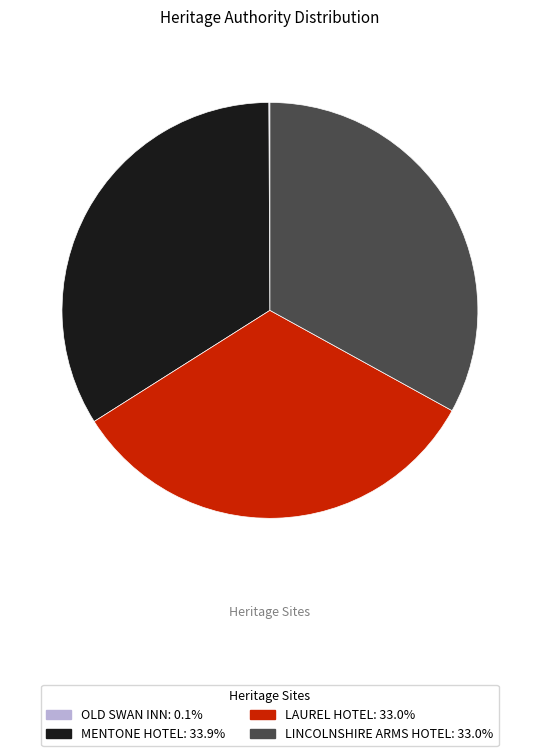

Which slice is the largest?

MENTONE HOTEL